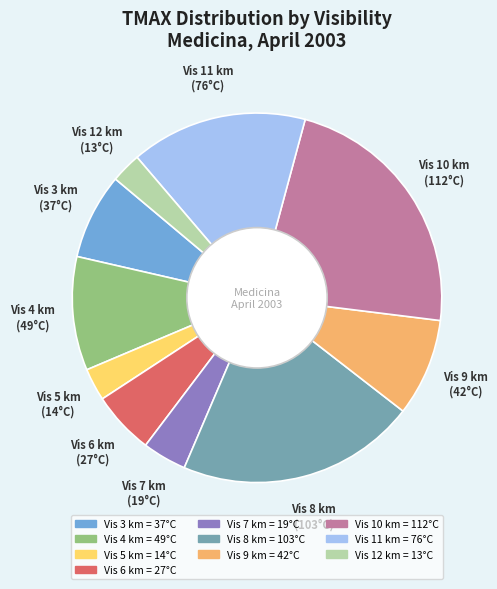

Is there any slice that represents more than half of the pie?

No